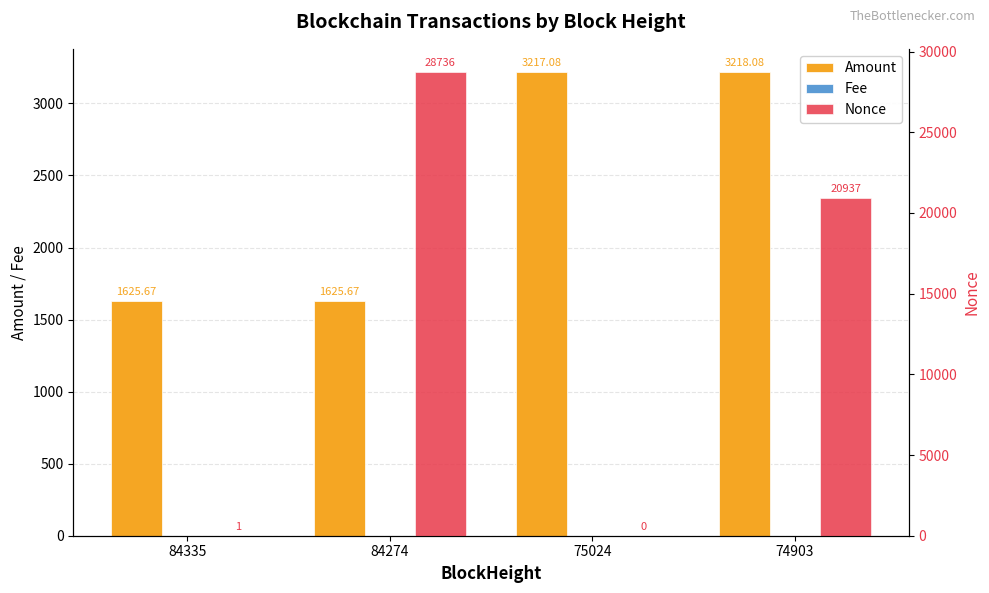

How many bars are there in total?

12